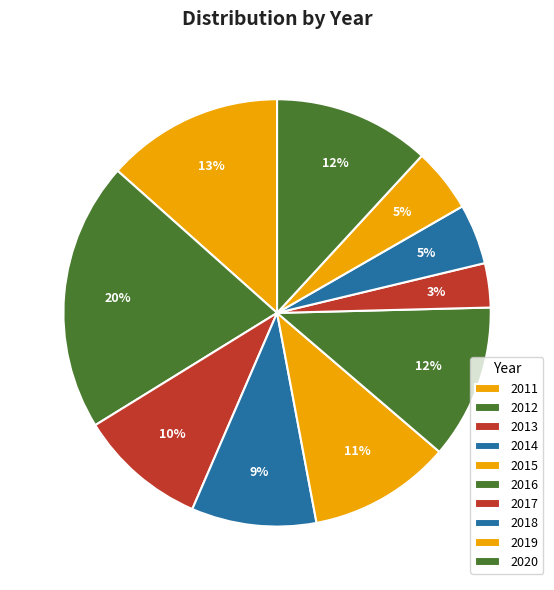

Do 2019 and 2011 together represent more than half of the pie?

No